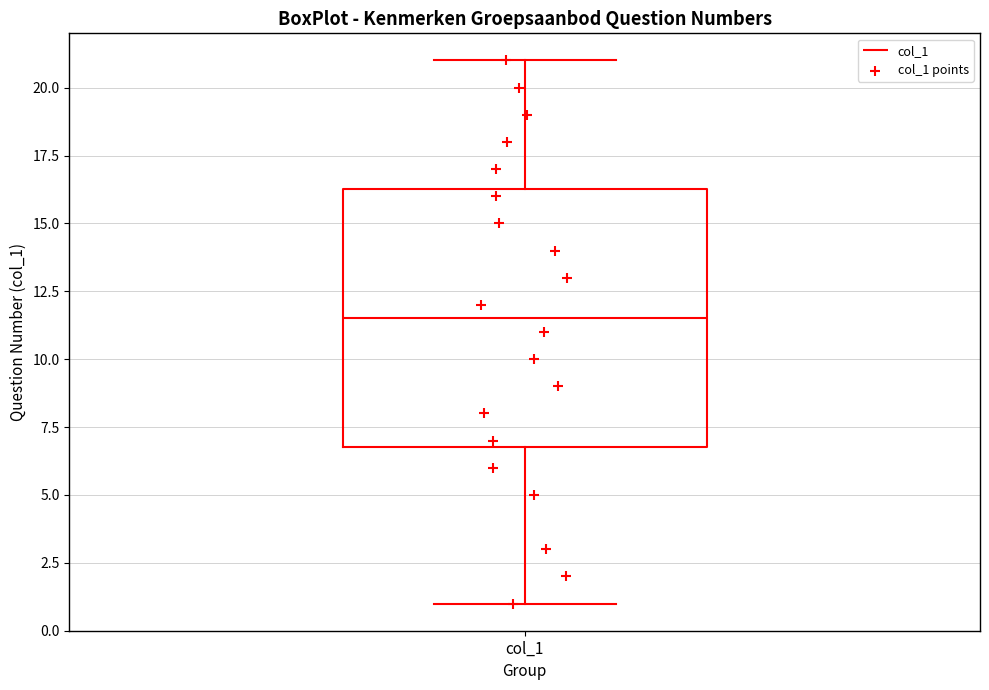

Where does the lower whisker of the box for col_1 end on the y-axis? The values are not printed on the chart, so give them approximately, as read against the axis.

1.0